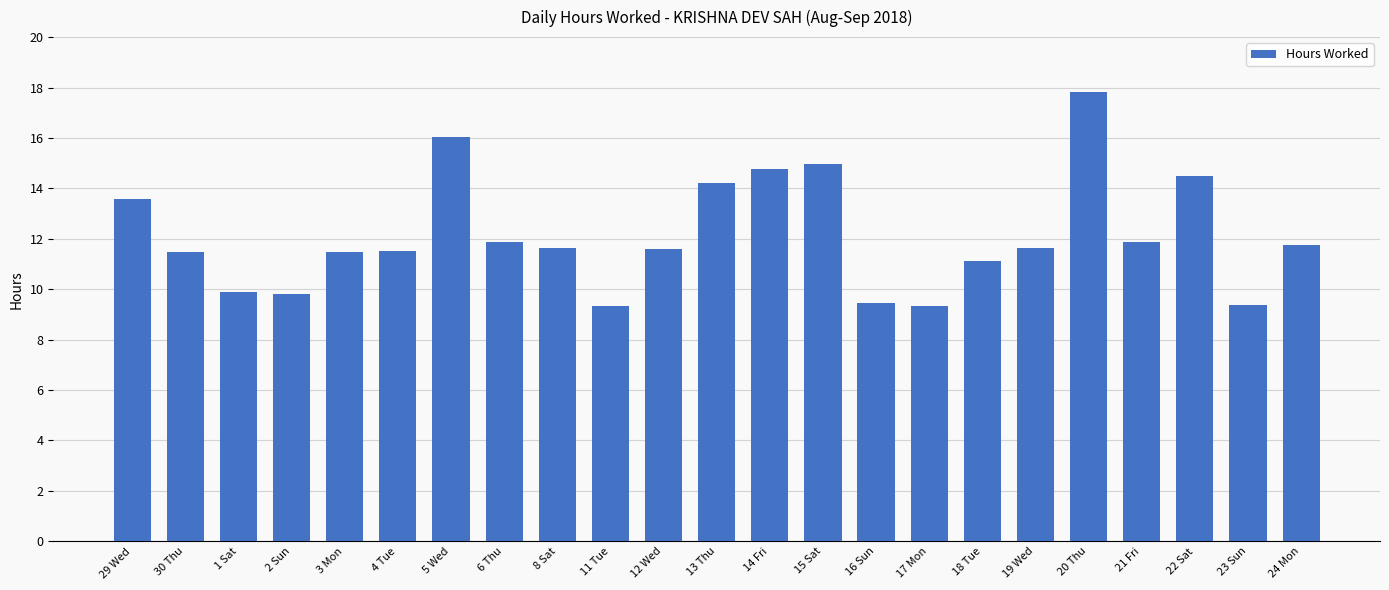

Is it true that the value at 3 Mon is 11.5?

True